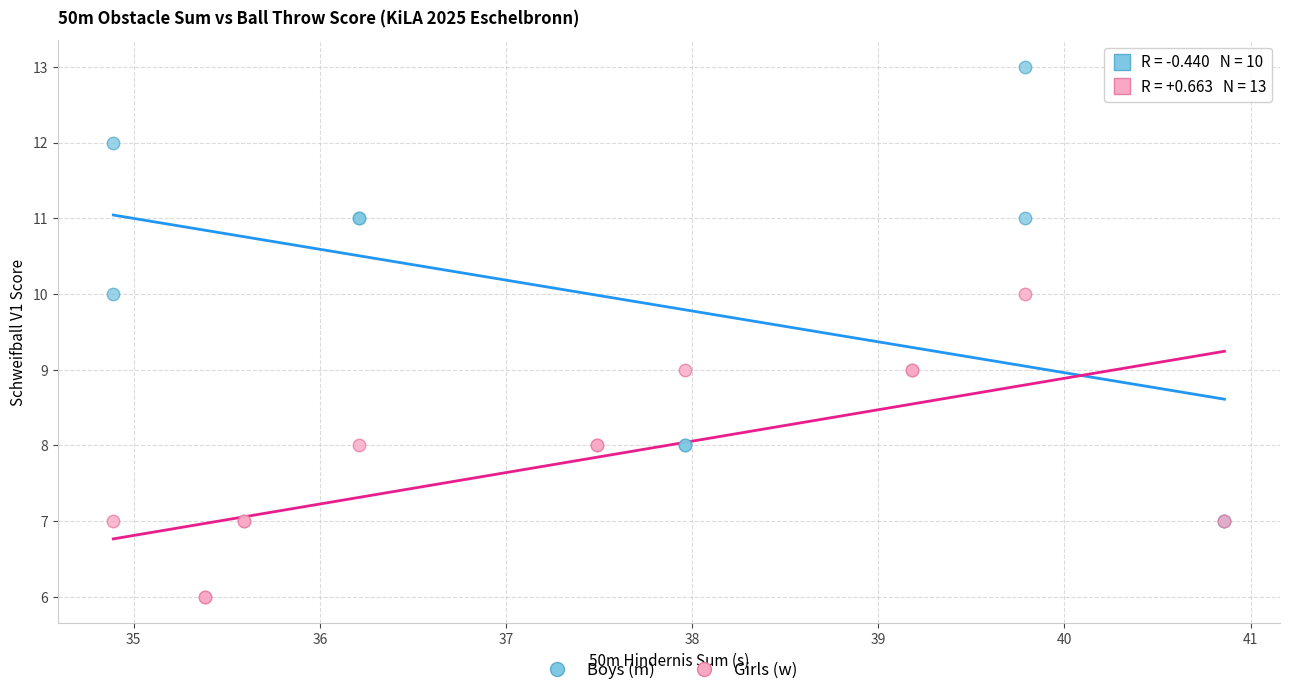

Which series contains the highest Y value?

Boys (m)